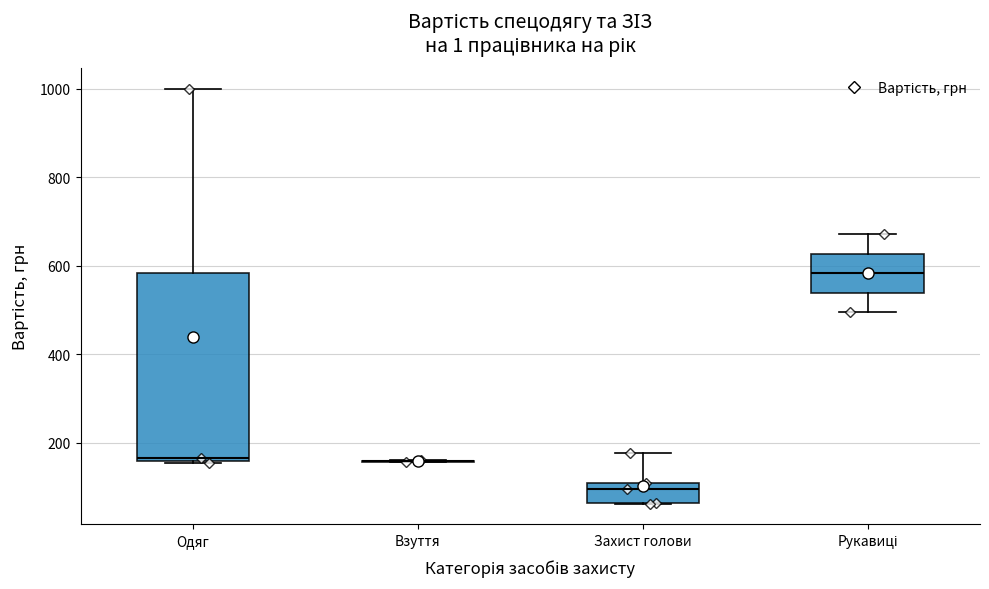

Reading left to right, transcribe this box plot: for each box, give where its median line is, the range the box spans, and where its two whiskers end, as read against the y-axis. The values are not printed on the chart, so give them approximately, as read against the axis.

Одяг: median 160 (just above the box's lower edge), box 160 to 580, whiskers 160 (just below the box's lower edge) to 1000
Взуття: box collapsed to a line at 160, whiskers 160 to 160
Захист голови: median 100, box 60 to 120, whiskers 60 to 180
Рукавиці: median 580, box 540 to 620, whiskers 500 to 680